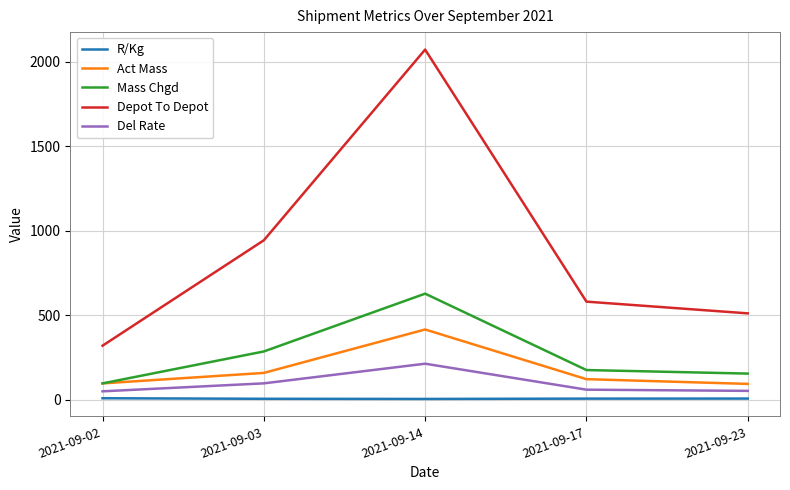

At how many categories does at least one series exceed 133?

5